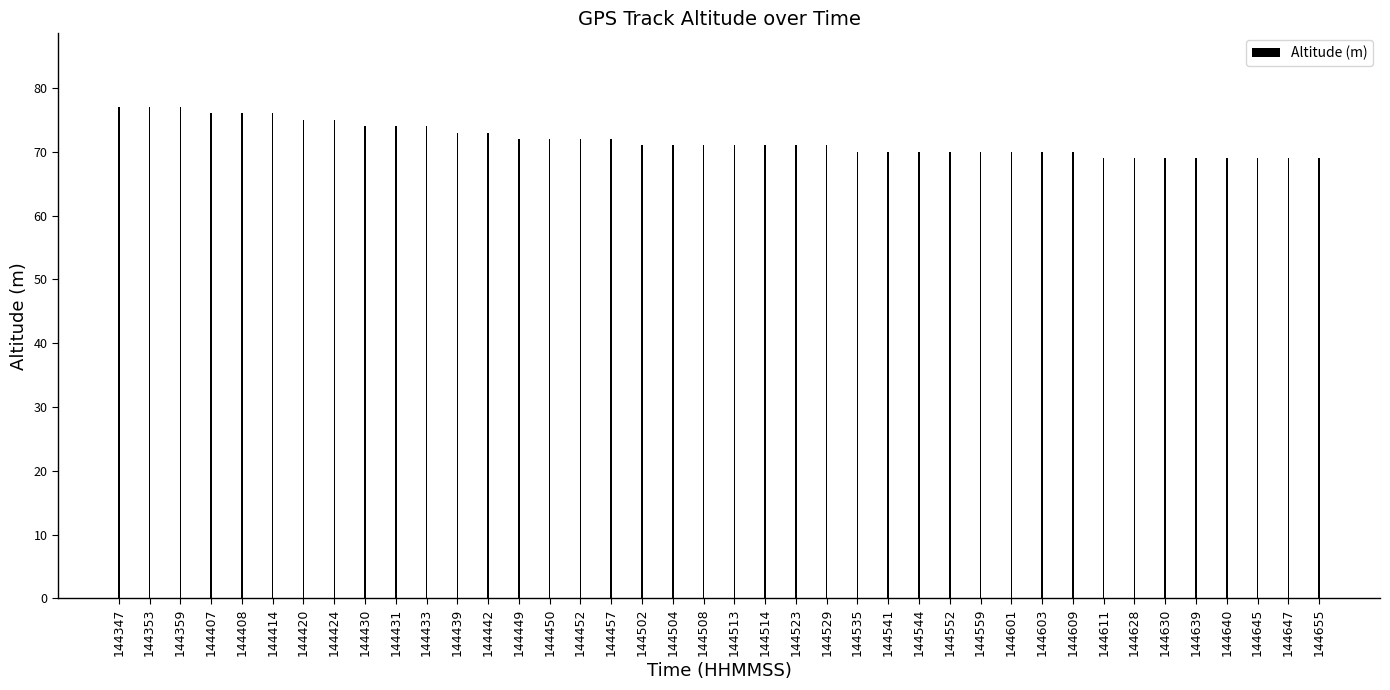

Reading left to right, extract all data points from this chart.

77	77	77	76	76	76	75	75	74	74	74	73	73	72	72	72	72	71	71	71	71	71	71	71	70	70	70	70	70	70	70	70	69	69	69	69	69	69	69	69